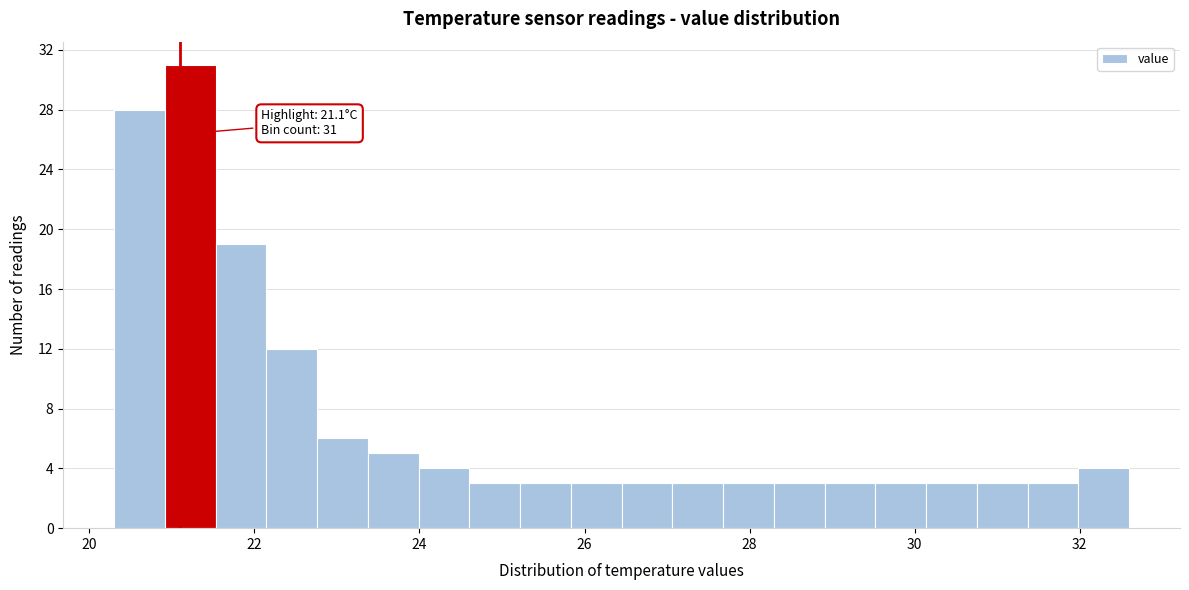

Read against the x-axis, roughly where is the centre of the tallest bar?

21.2